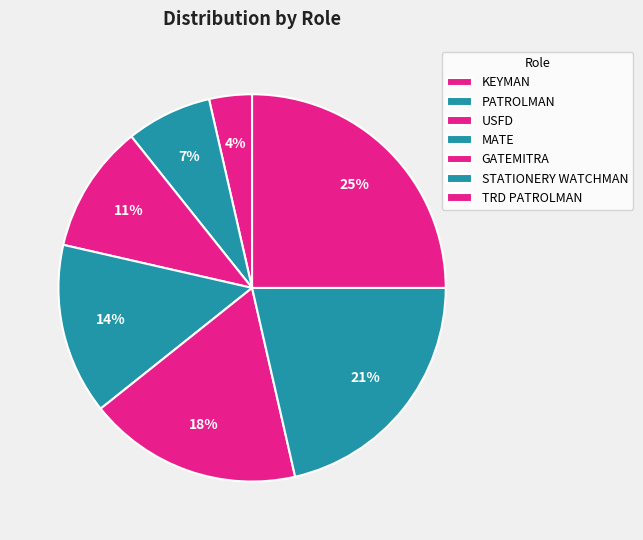

Count the number of slices in the pie.

7